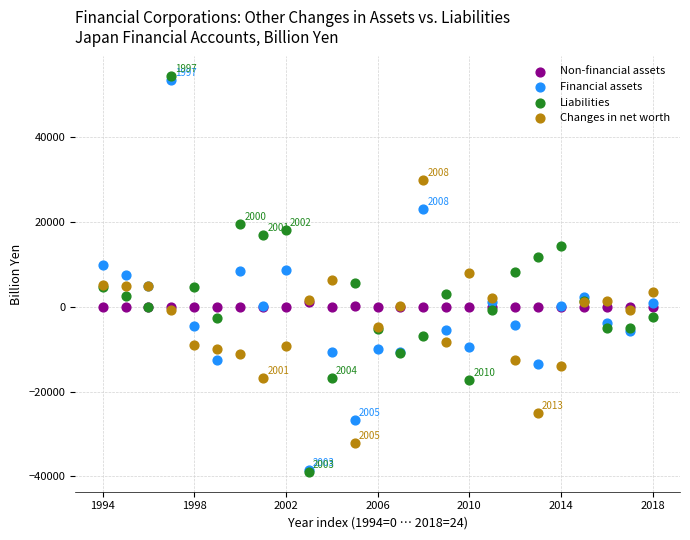

Which series reaches the maximum Y coordinate?

Liabilities